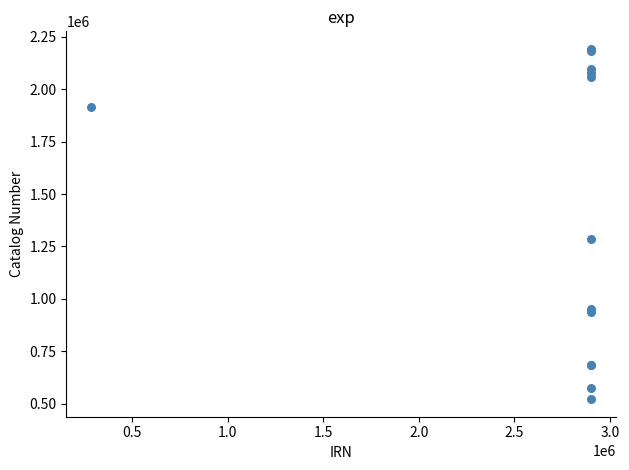

What Y value in the scatter plot is closest to 1357012?

1287285